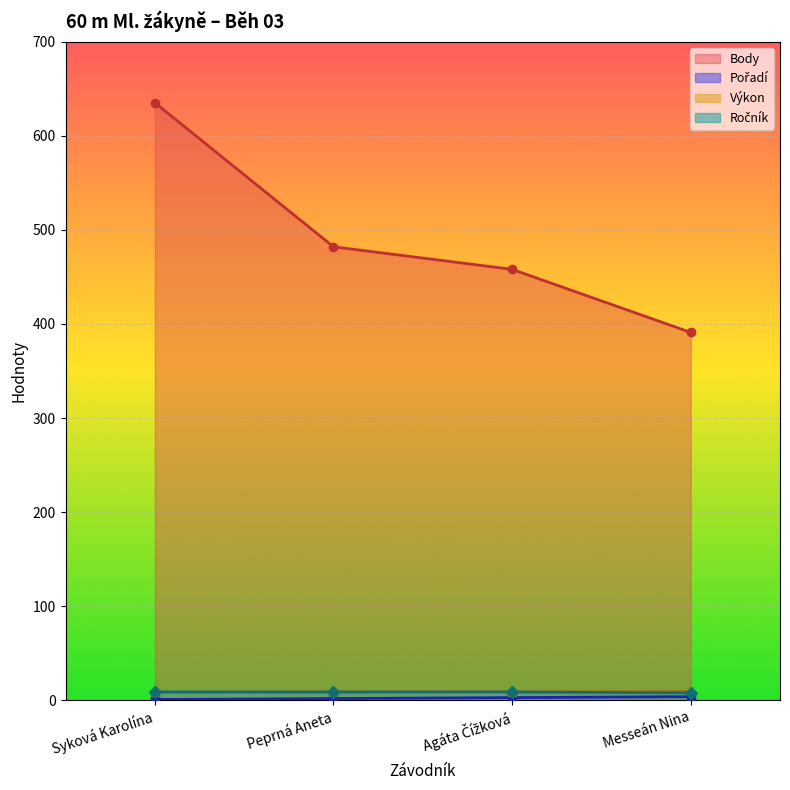

Reading left to right, transcribe all the data shown in this chart.

Pořadí: 1.0	2.0	3.0	4.0
Výkon: 8.5	9.1	9.2	9.5
Body: 635.0	482.0	458.0	391.0
Ročník: 9.0	9.0	9.0	8.0